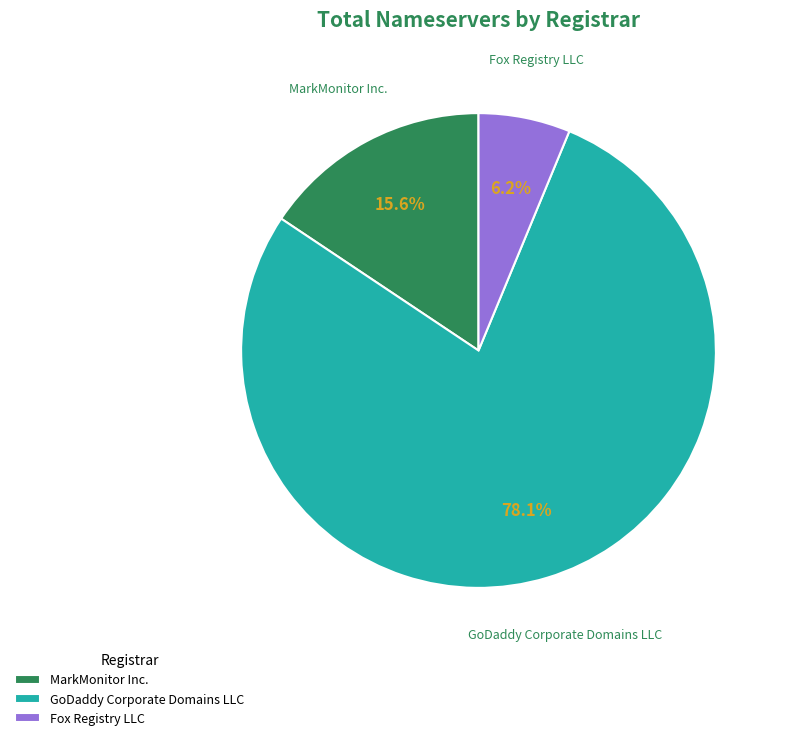

Which category accounts for the majority?

GoDaddy Corporate Domains LLC